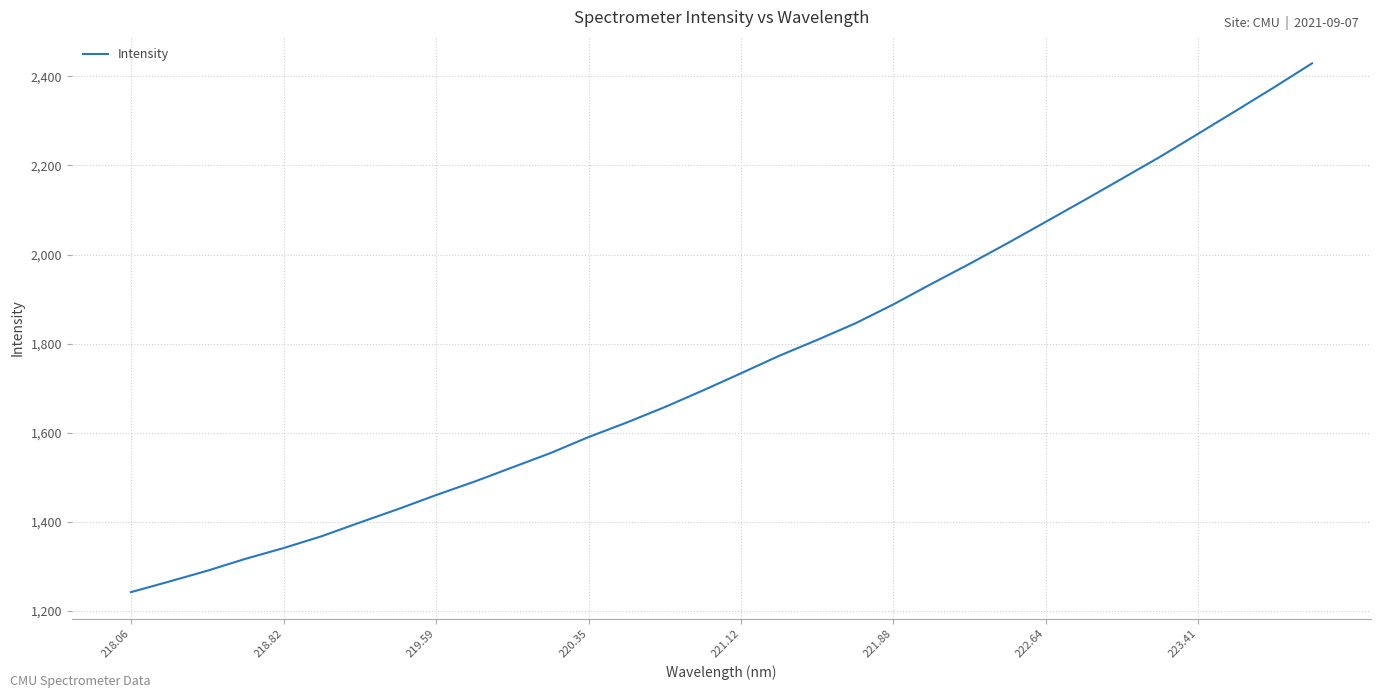

What is the difference between the maximum and minimum values?

1186.7